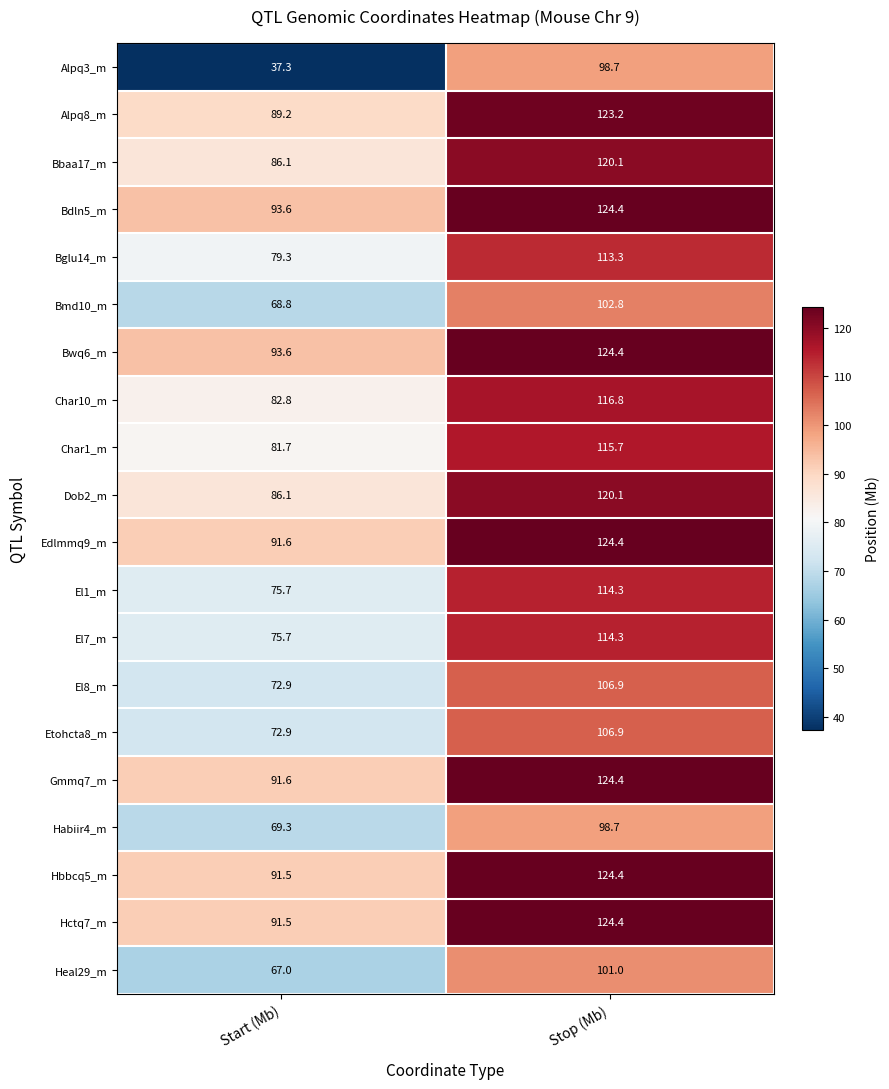

What is the approximate value of Bmd10_m at Start (Mb)?

68.8